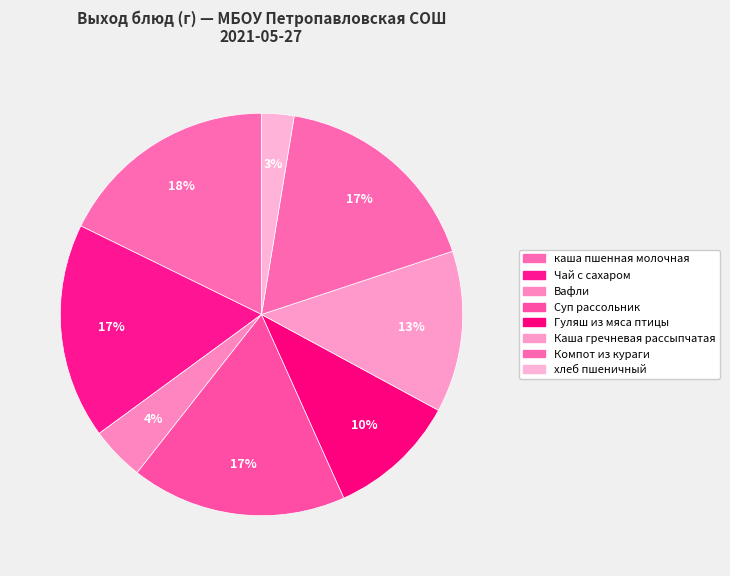

Does Чай с сахаром represent more than half of the total?

No